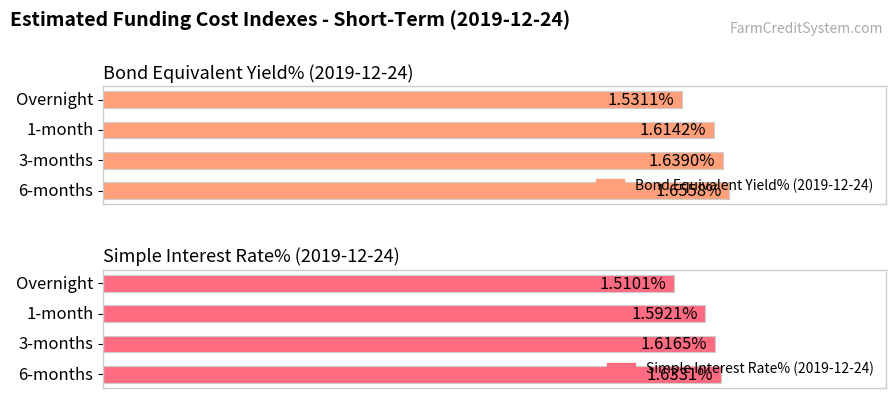

Is it true that Simple Interest Rate% (2019-12-24) equals 2.2 at 3-months?

False